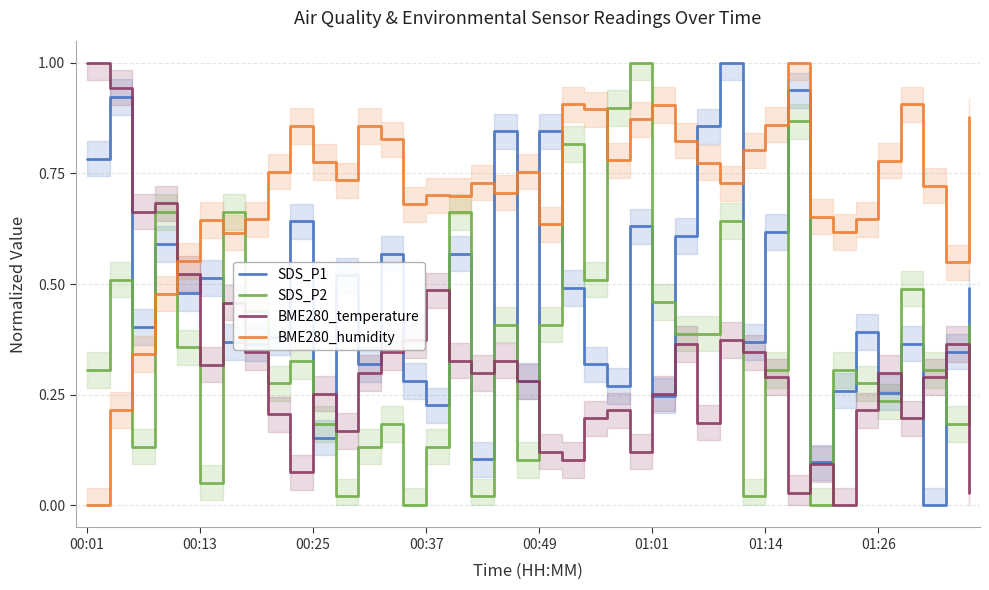

What is the greatest value displayed?

1.0